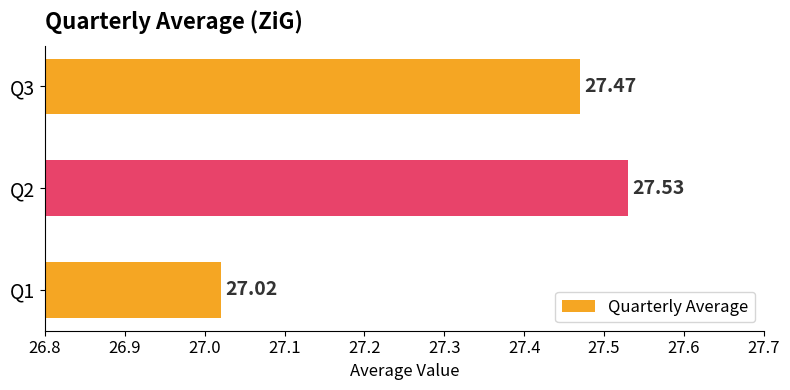

List the labels in order of value, smallest first.

Q1, Q3, Q2